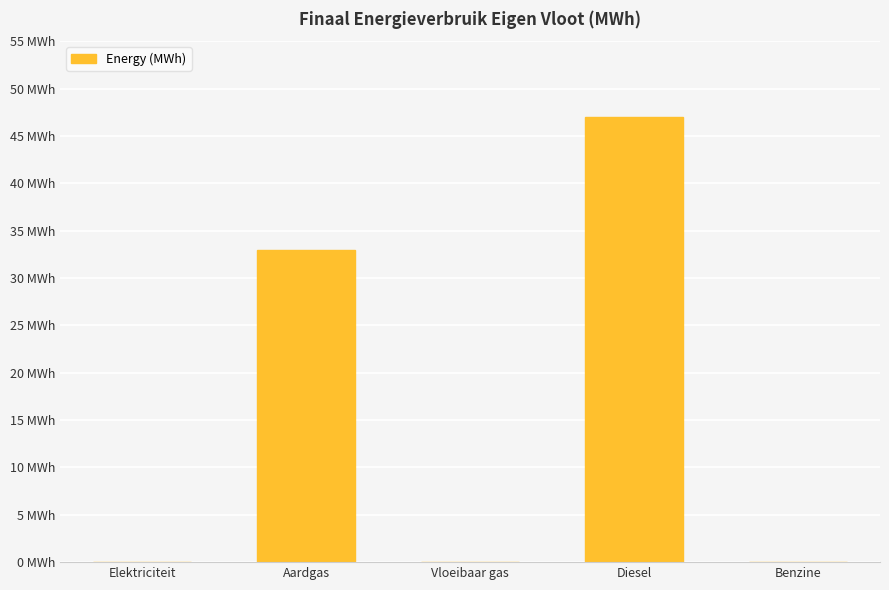

What is the greatest value displayed?

47.0